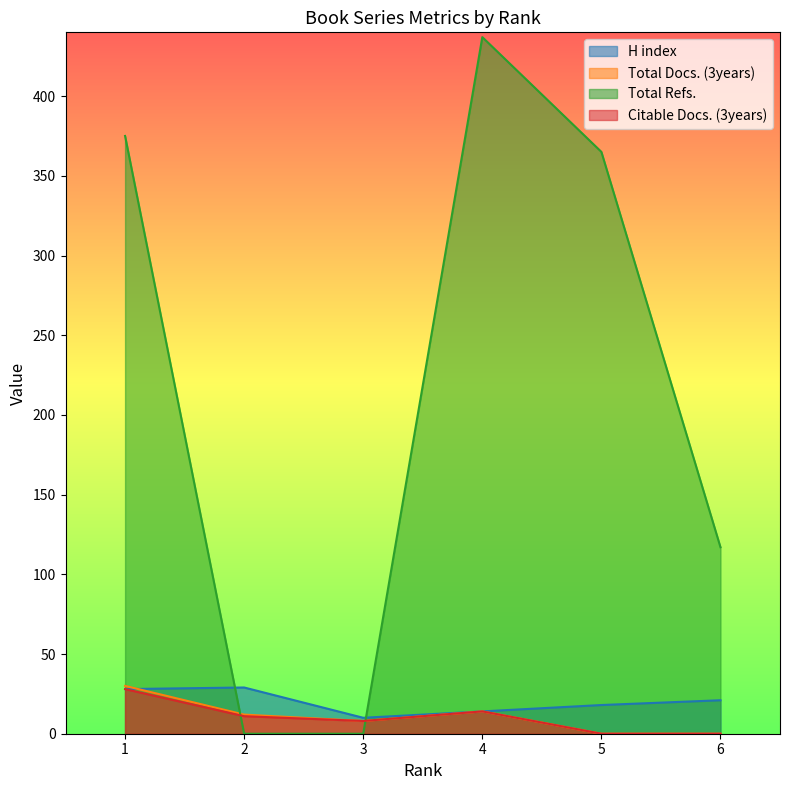

The value of H index at 3 is 6. True or false?

False